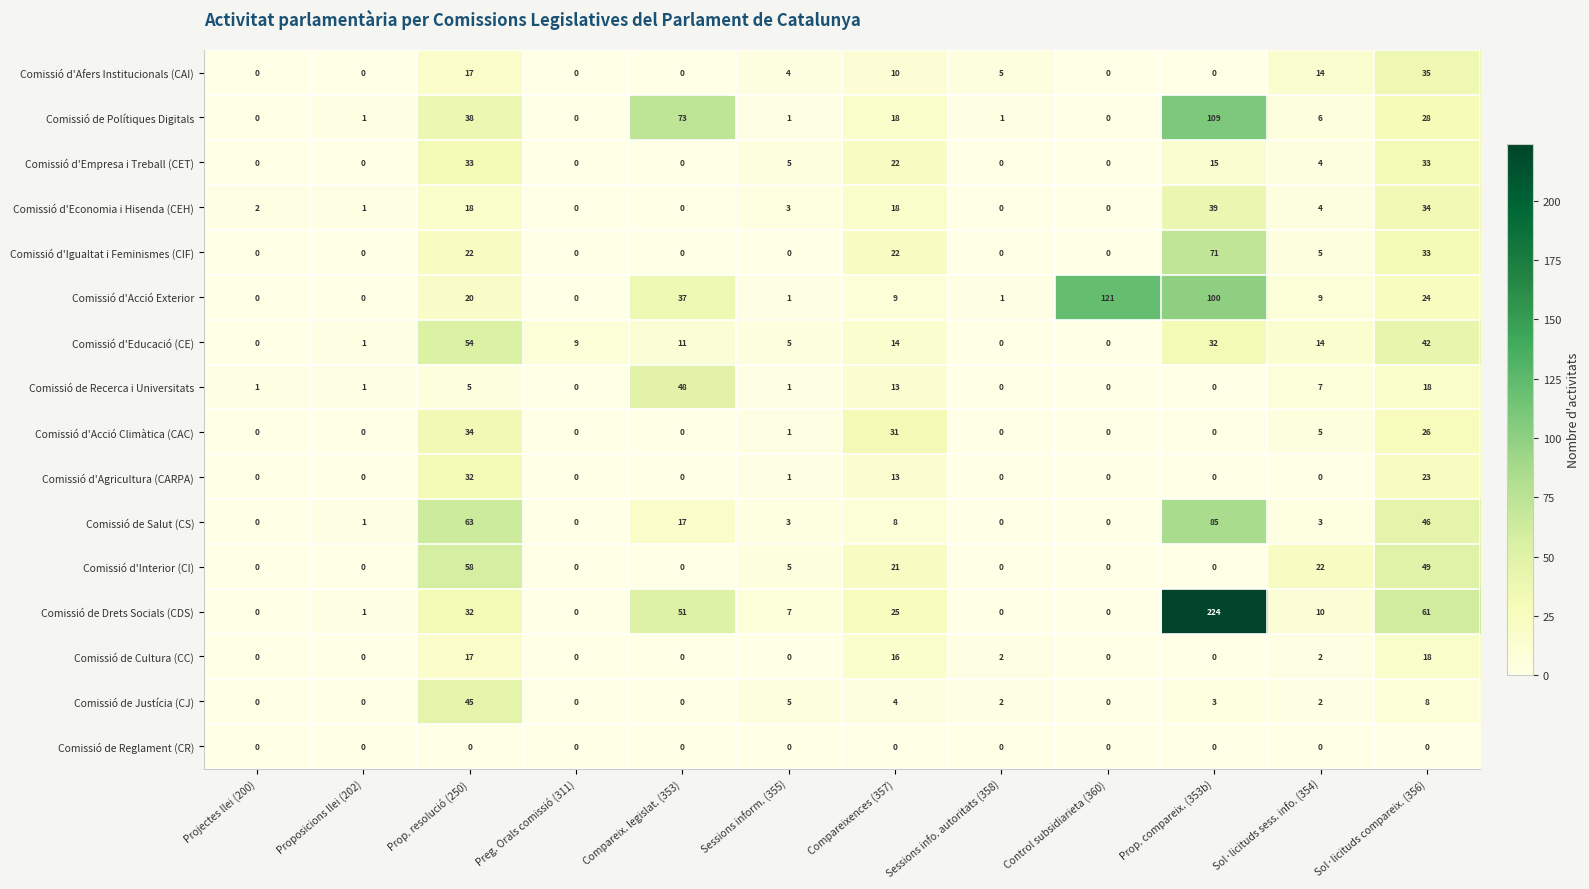

Which series has the largest total across all categories?

Comissió de Drets Socials (CDS)